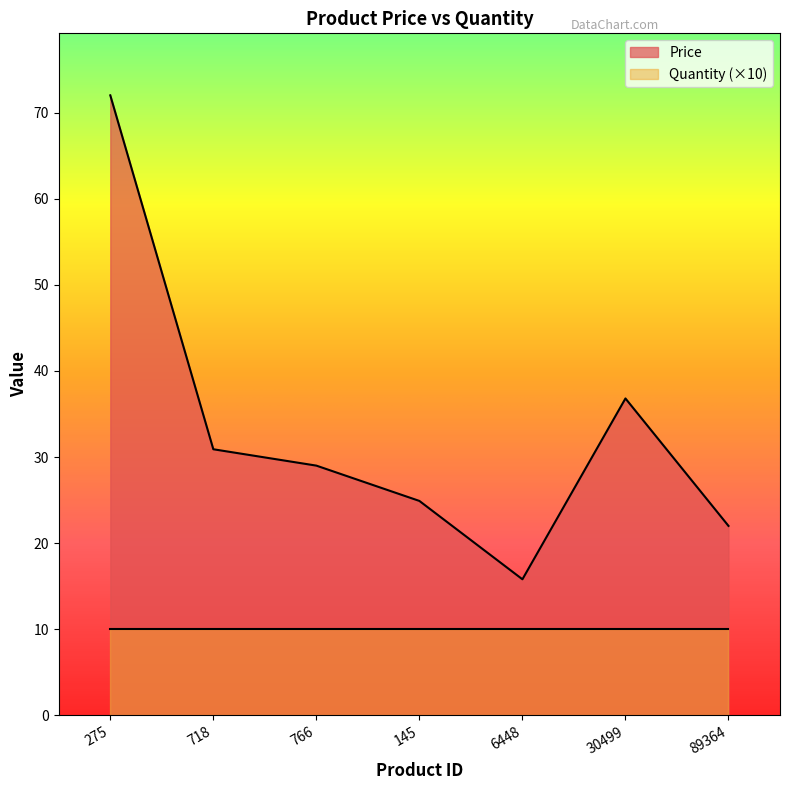

What is the average value?

33.1